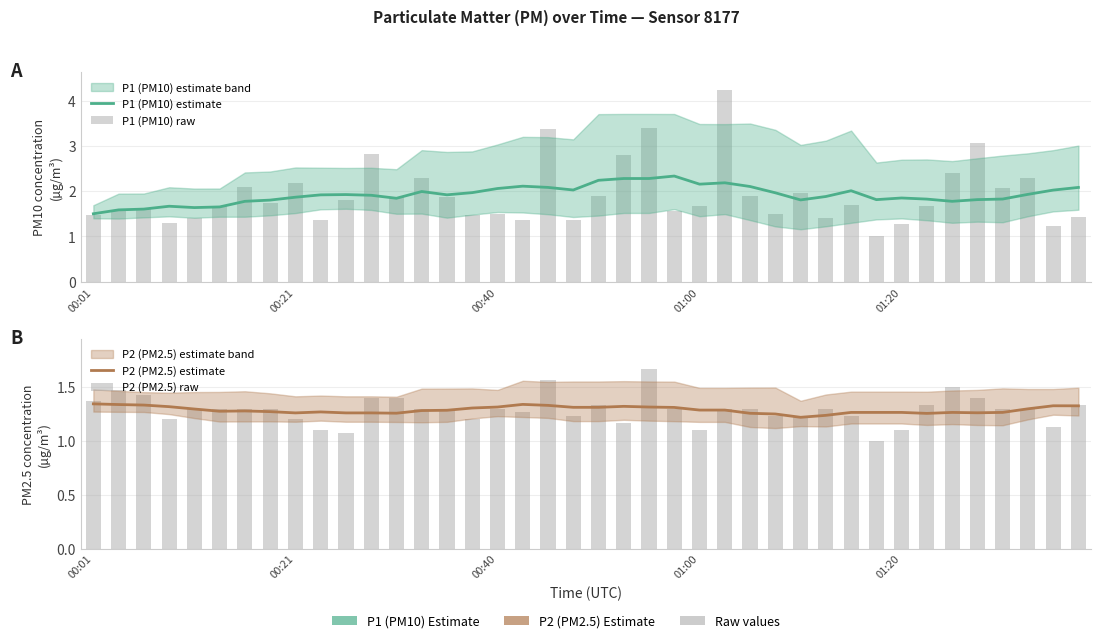

What is the minimum value shown in the chart?

1.0